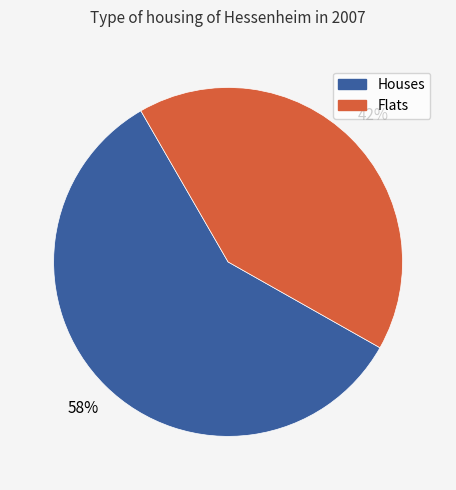

To the nearest percent, what is the average slice percentage?

50%